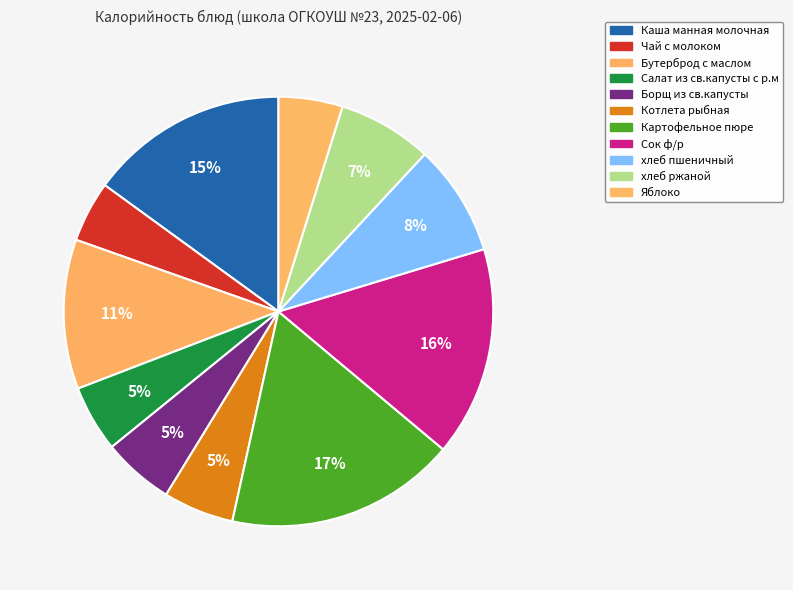

What percentage is the Каша манная молочная slice, to the nearest percent?

15%